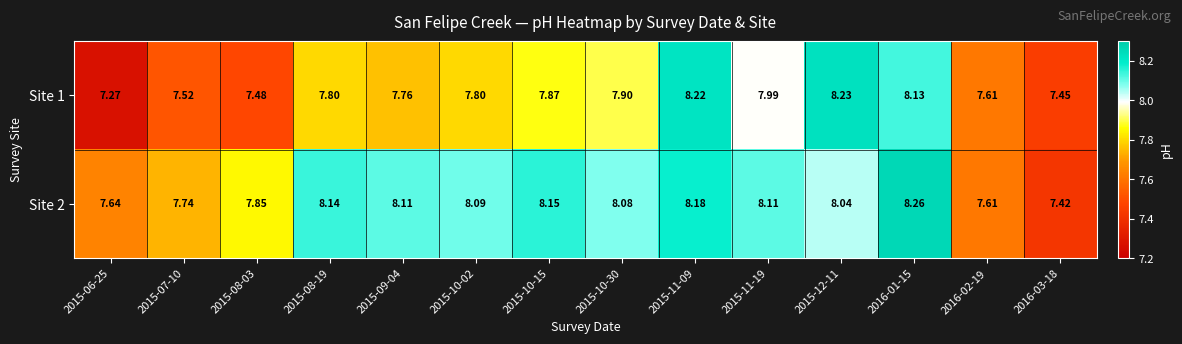

Rank the series at 2015-11-19 from highest to lowest value.

Site 2, Site 1